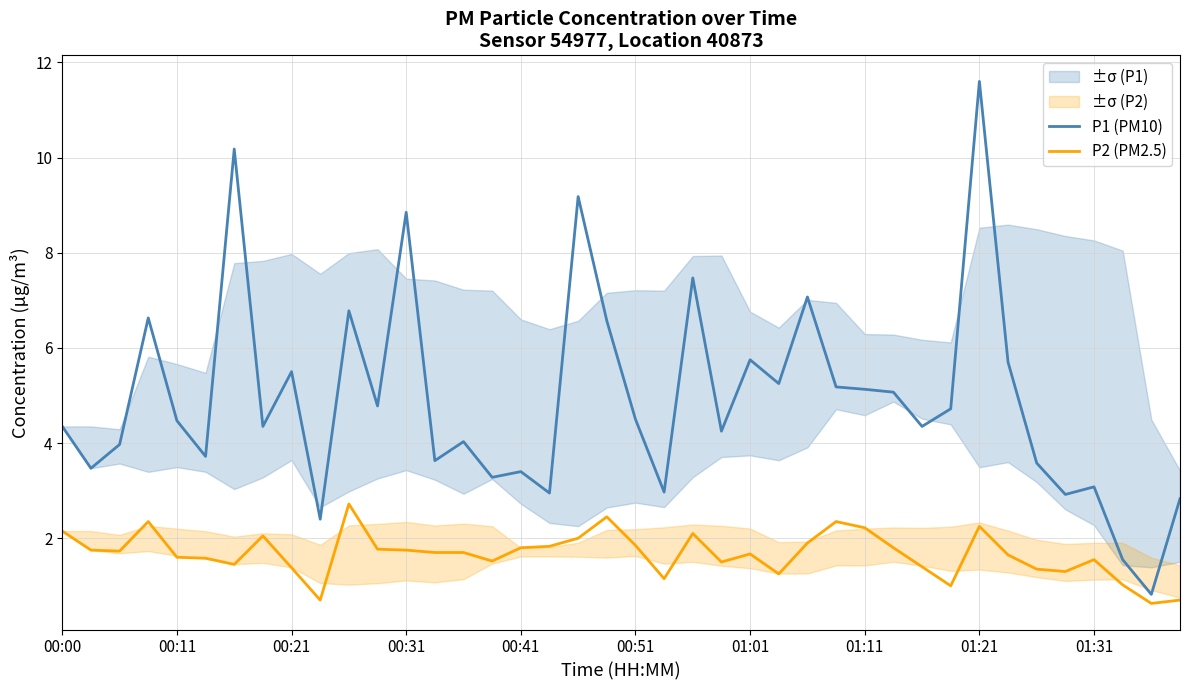

Reading right to left, extract all data points from this chart.

P1 (PM10): 2.8	0.8	1.6	3.1	2.9	3.6	5.7	11.6	4.7	4.3	5.1	5.1	5.2	7.1	5.2	5.8	4.2	7.5	3.0	4.5	6.6	9.2	3.0	3.4	3.3	4.0	3.6	8.8	4.8	6.8	2.4	5.5	4.3	10.2	3.7	4.5	6.6	4.0	3.5	4.3
P2 (PM2.5): 0.7	0.6	1.0	1.6	1.3	1.4	1.6	2.2	1.0	1.4	1.8	2.2	2.4	1.9	1.2	1.7	1.5	2.1	1.1	1.9	2.5	2.0	1.8	1.8	1.5	1.7	1.7	1.8	1.8	2.7	0.7	1.4	2.0	1.4	1.6	1.6	2.4	1.7	1.8	2.1